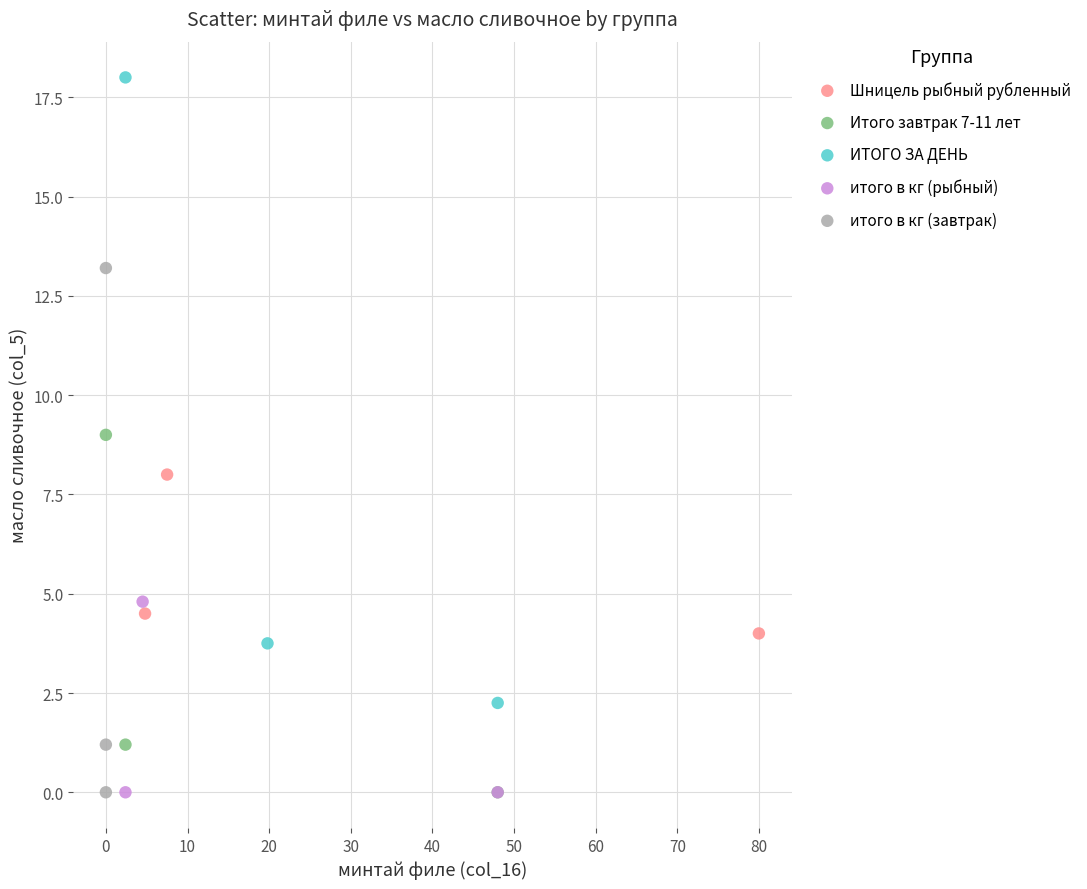

Which series has the widest spread of Y values?

ИТОГО ЗА ДЕНЬ